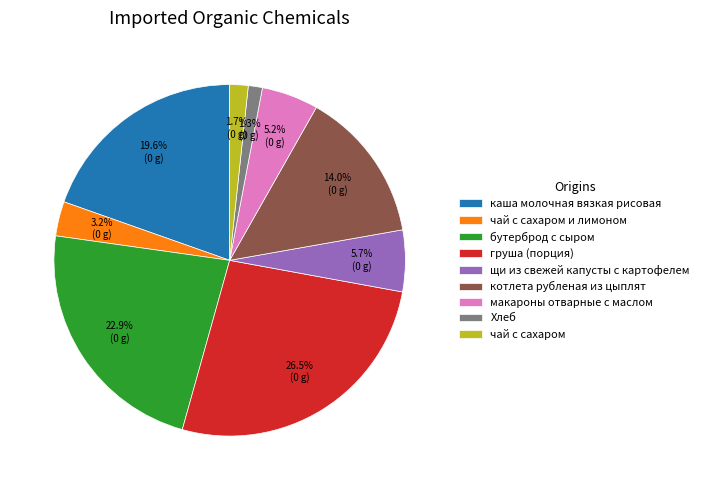

Which slice is the largest?

груша (порция)